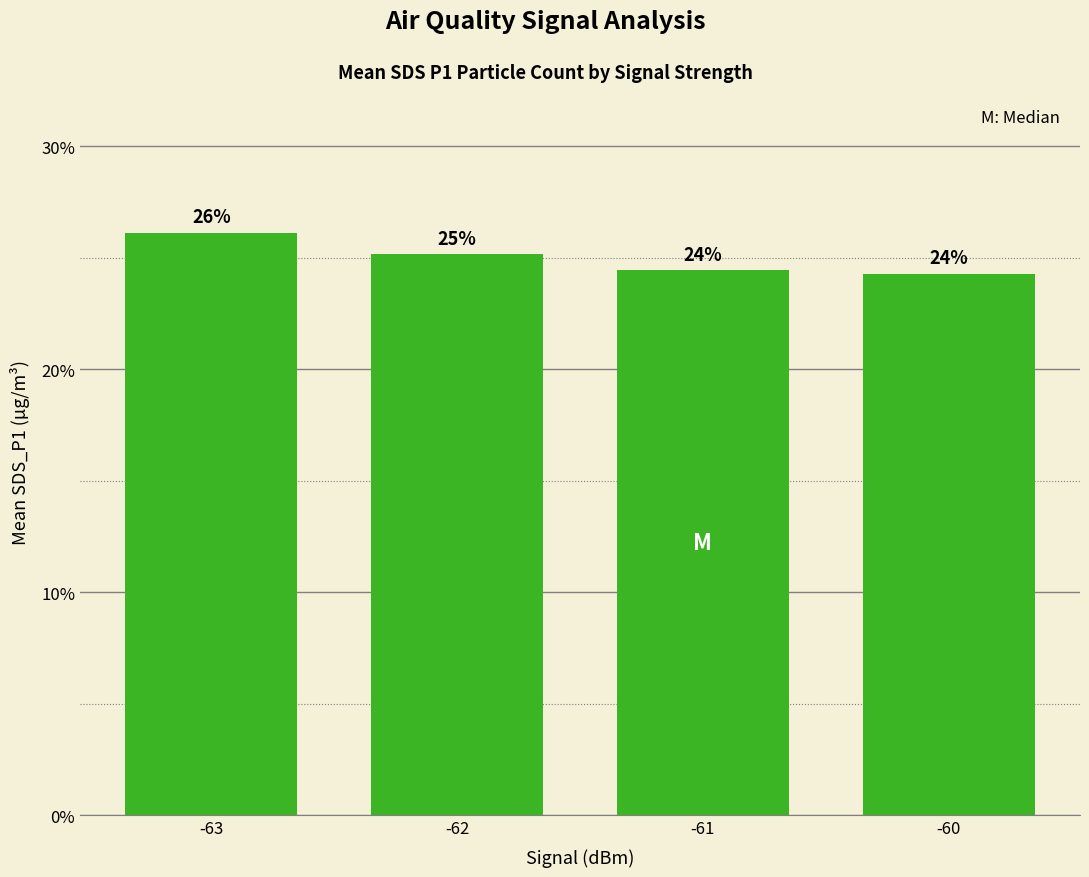

True or false: the data shows 24.4 at -61.

True